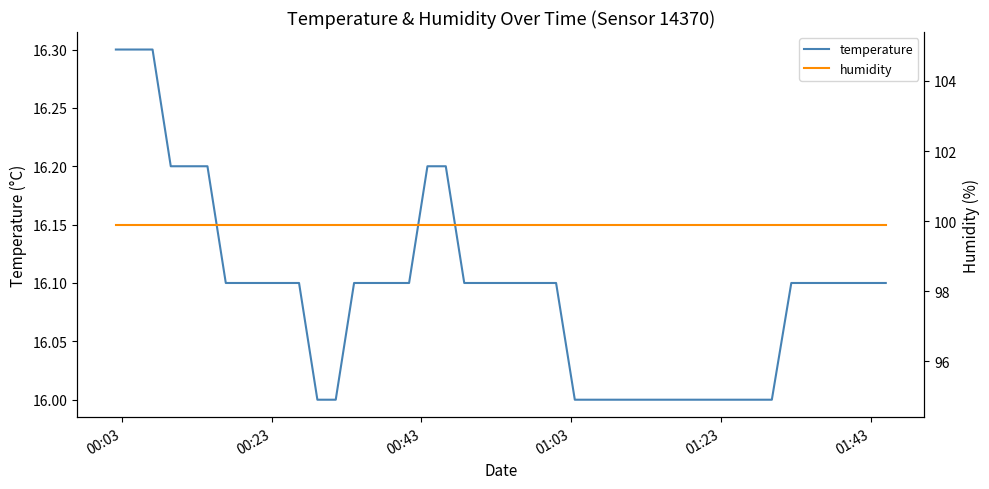

Reading right to left, transcribe all the data shown in this chart.

temperature: 16.1	16.1	16.1	16.1	16.1	16.1	16.0	16.0	16.0	16.0	16.0	16.0	16.0	16.0	16.0	16.1	16.1	16.1	16.1	16.1	16.1	16.2	16.2	16.1	16.1	16.1	16.1	16.0	16.0	16.1	16.1	16.1	16.1	16.1	16.2	16.2	16.2	16.3	16.3	16.3
humidity: 99.9	99.9	99.9	99.9	99.9	99.9	99.9	99.9	99.9	99.9	99.9	99.9	99.9	99.9	99.9	99.9	99.9	99.9	99.9	99.9	99.9	99.9	99.9	99.9	99.9	99.9	99.9	99.9	99.9	99.9	99.9	99.9	99.9	99.9	99.9	99.9	99.9	99.9	99.9	99.9